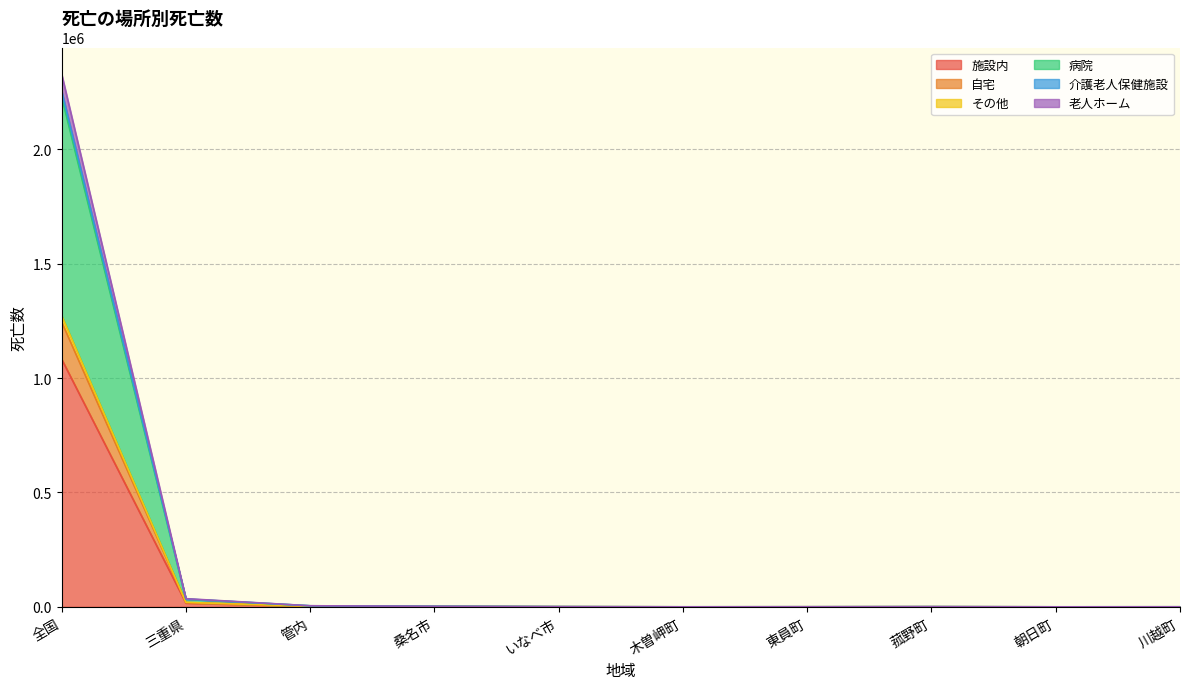

What are all the series names shown in the legend?

施設内, 自宅, その他, 病院, 介護老人保健施設, 老人ホーム